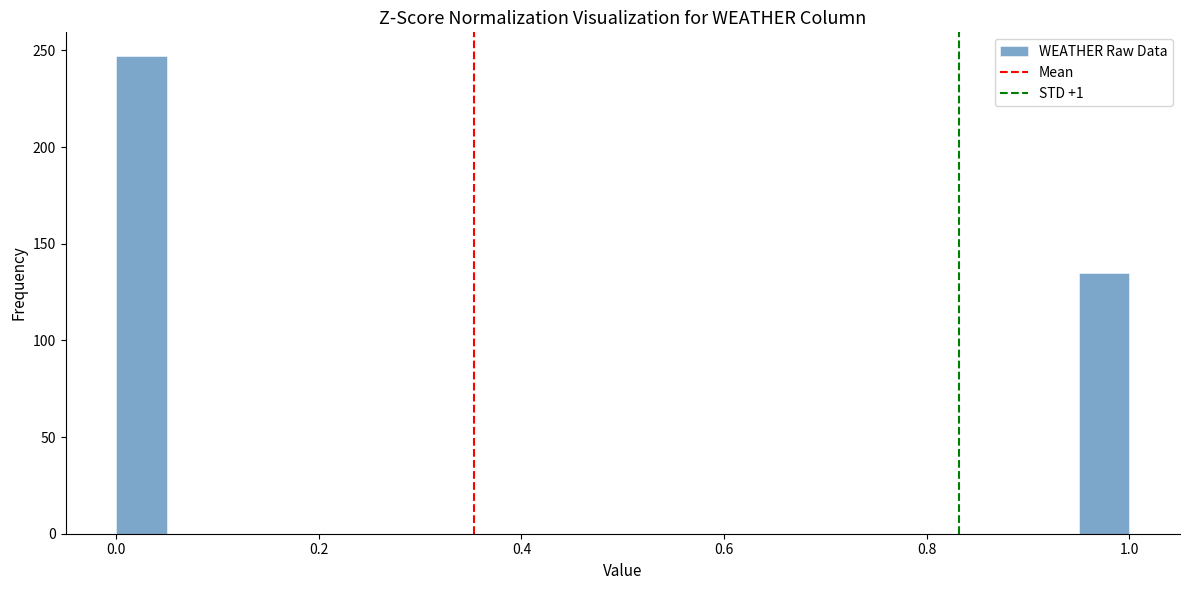

Read against the x-axis, roughly where is the centre of the tallest bar?

0.02